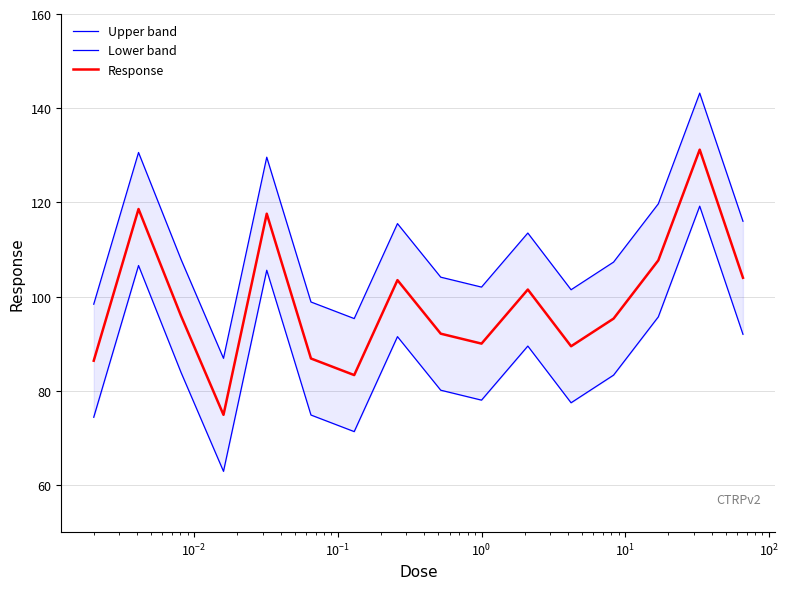

What is the minimum value for Response?

74.9